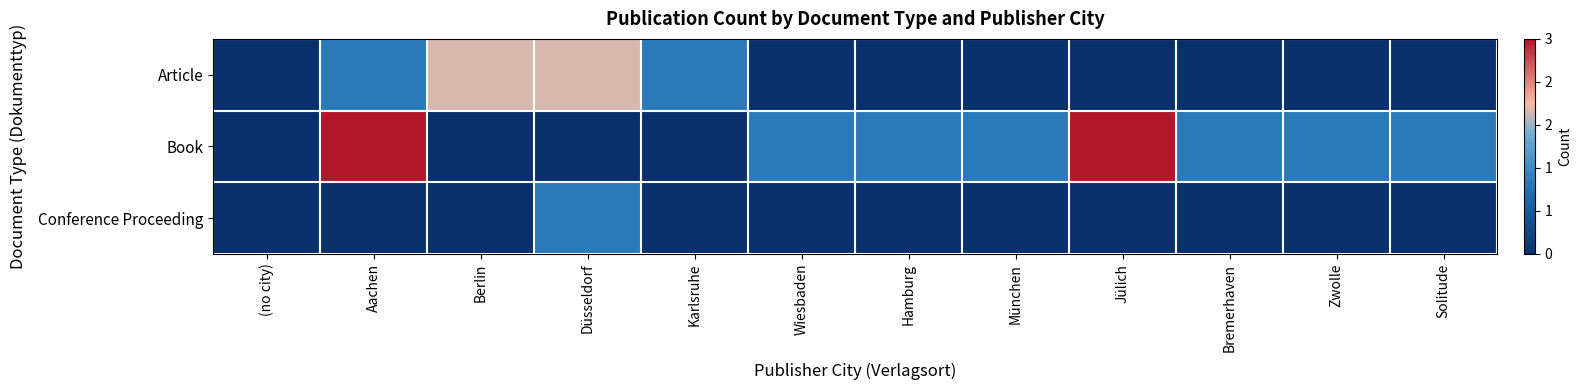

Which category has the lowest value across all series?

(no city)